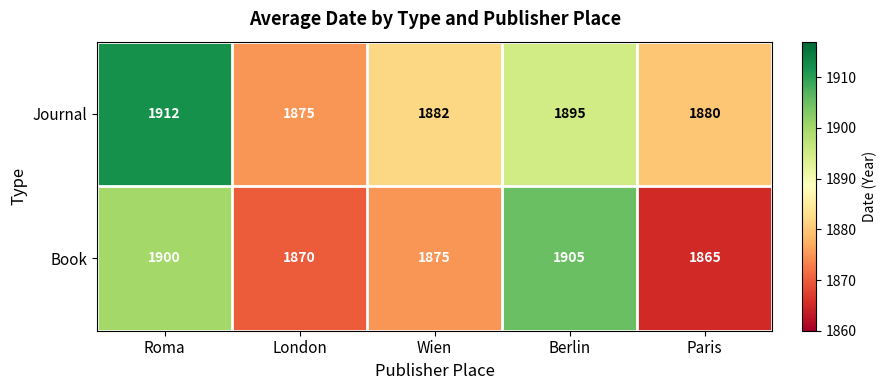

How many series are shown in this chart?

2